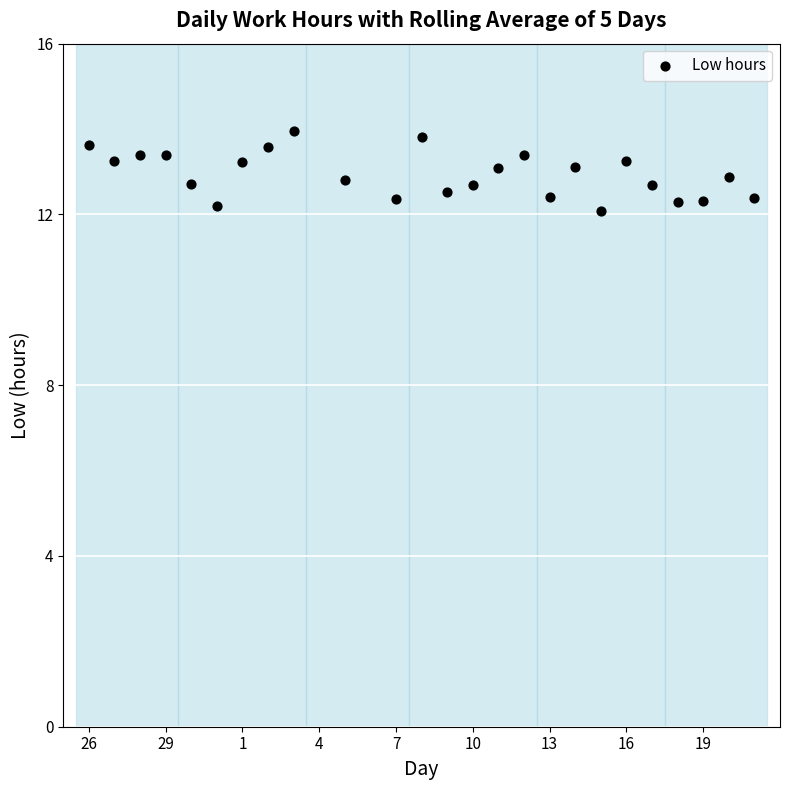

What is the range of X values (max minus min)?

26.0